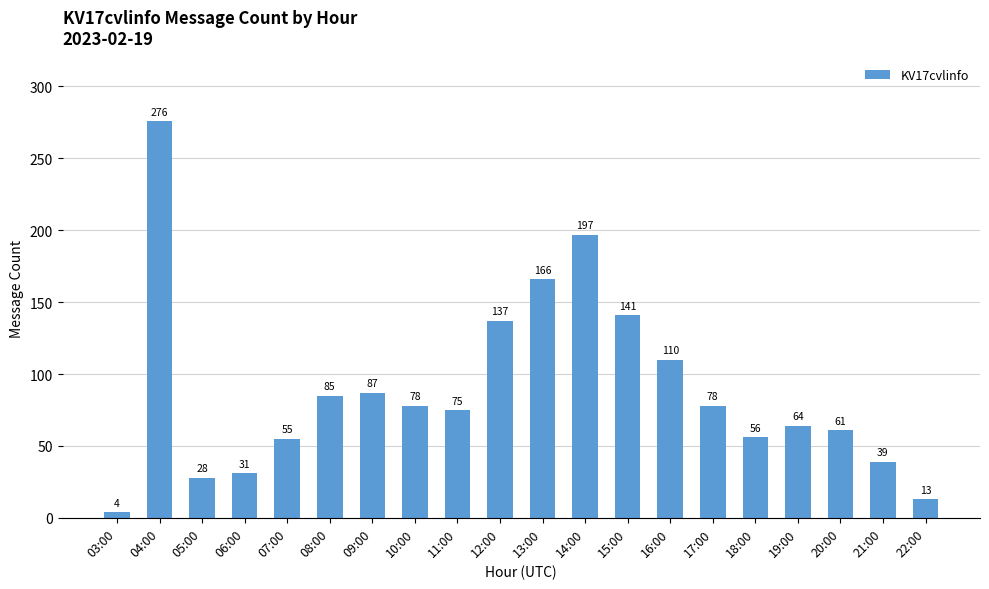

What is the change in value from 12:00 to 17:00?

-59